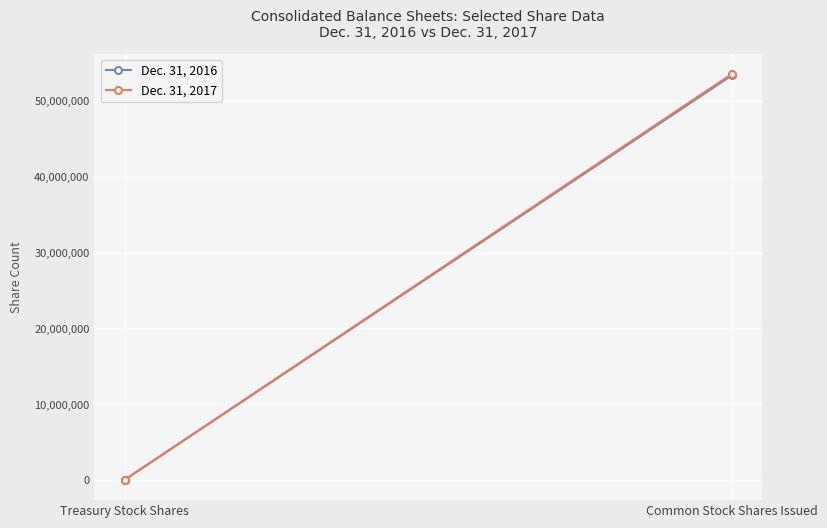

Reading left to right, extract all data points from this chart.

Dec. 31, 2016: 15258	53397467
Dec. 31, 2017: 39064	53579986